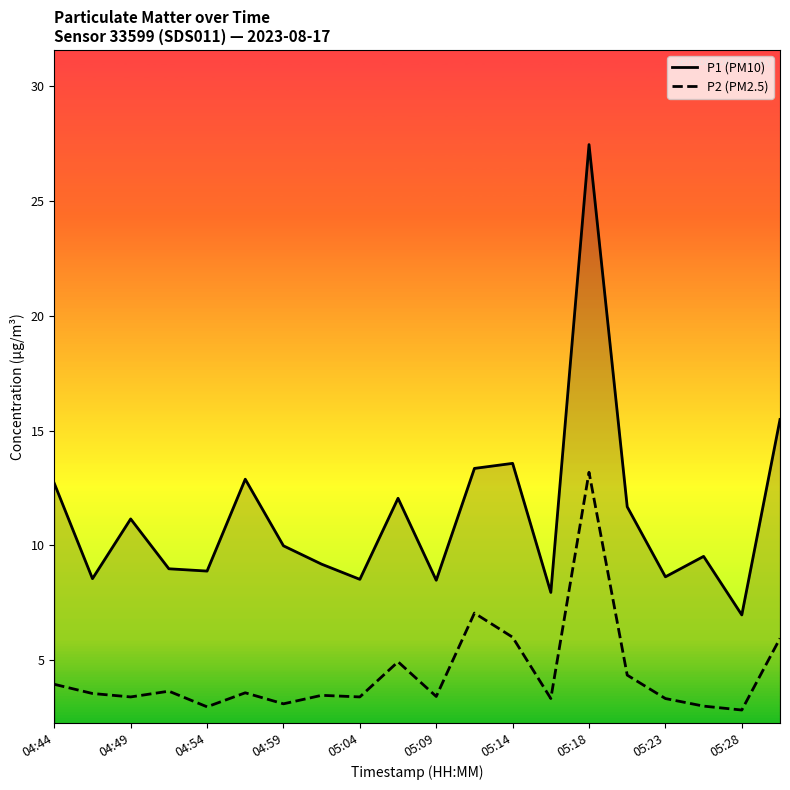

True or false: P2 (PM2.5) and P1 (PM10) cross at least once.

False